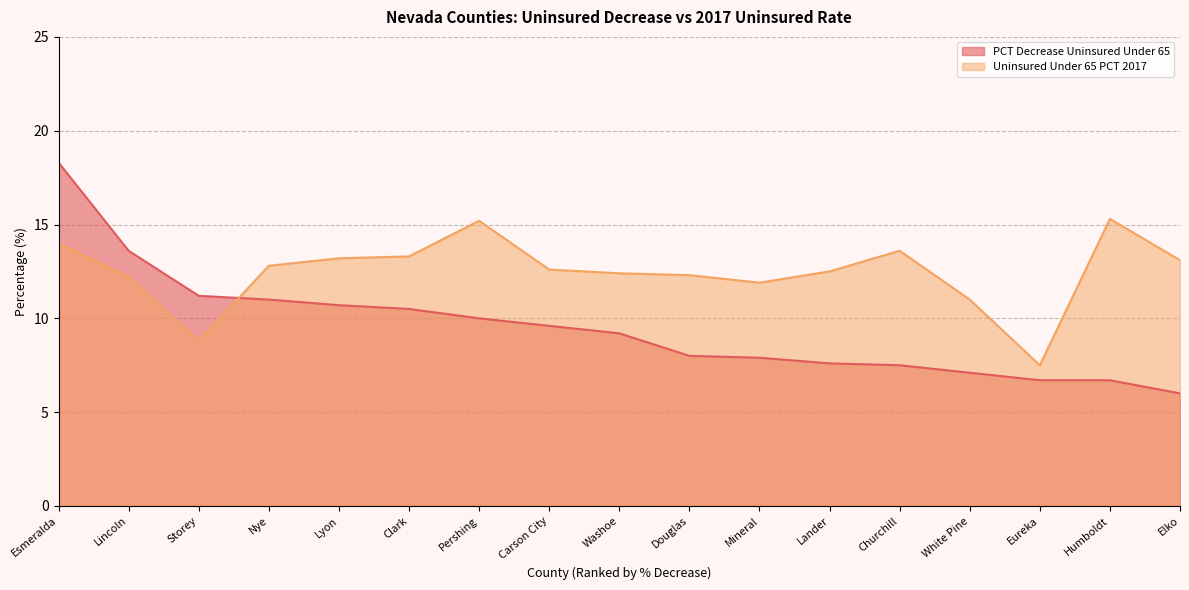

What is the total value across all series at Lyon?

23.9